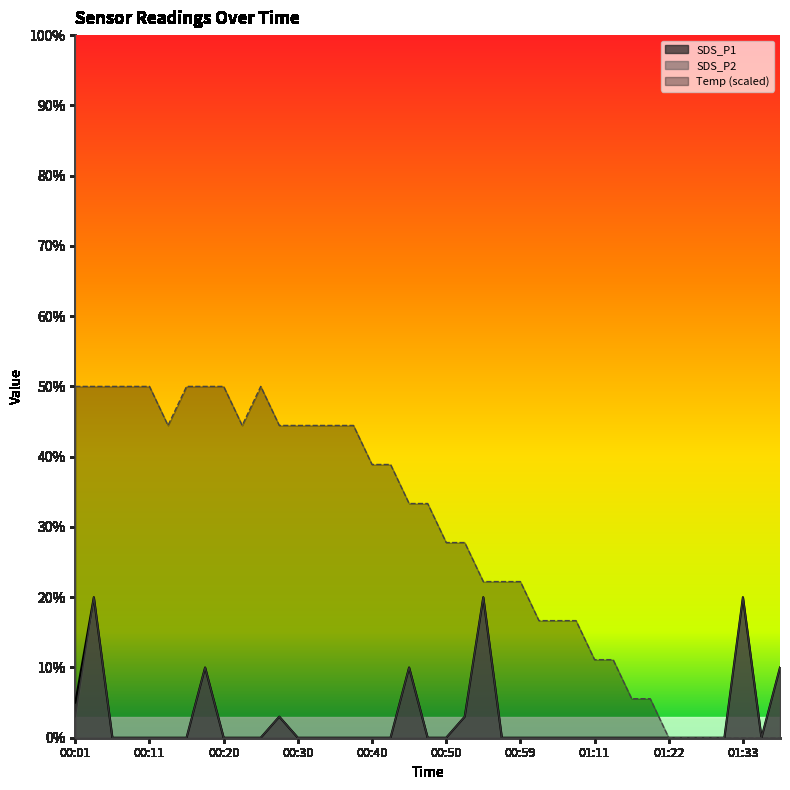

True or false: Temp and SDS_P2 cross at least once.

False